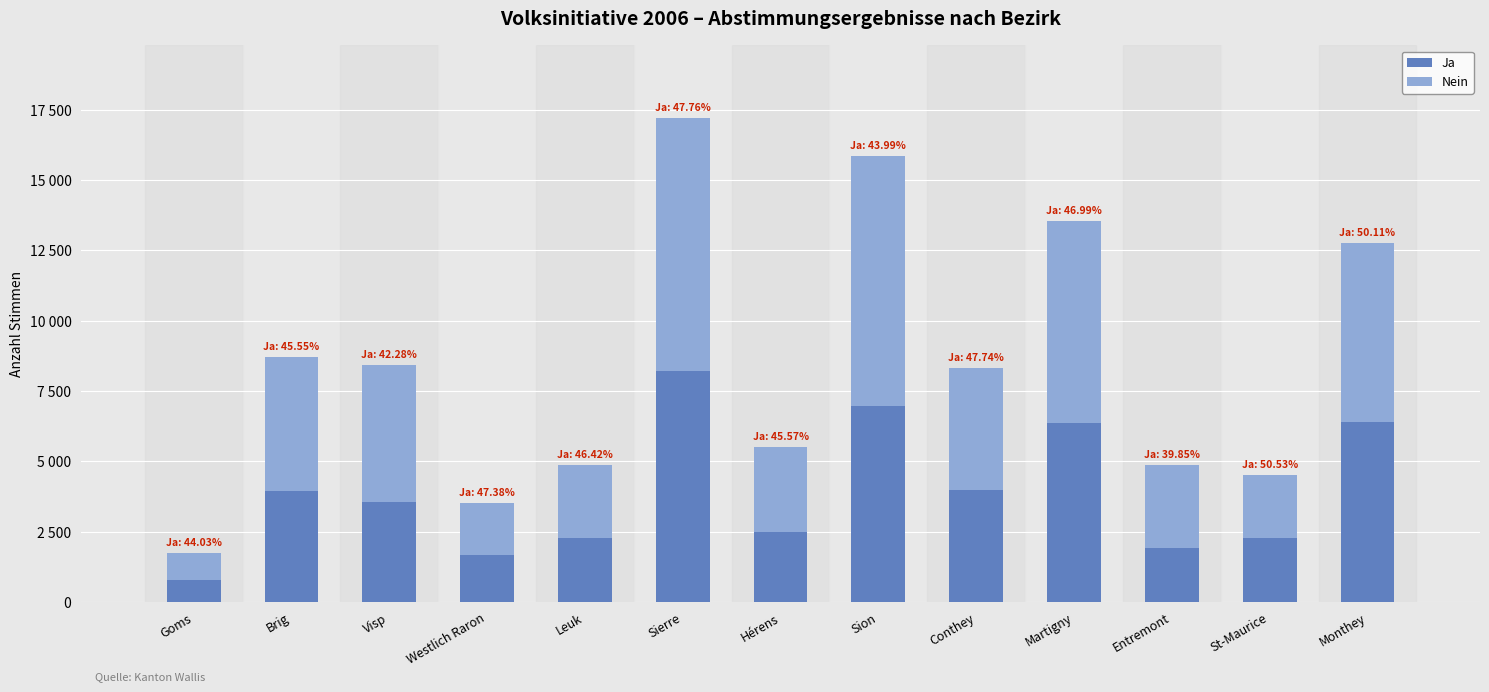

Does the chart contain stacked bars?

Yes